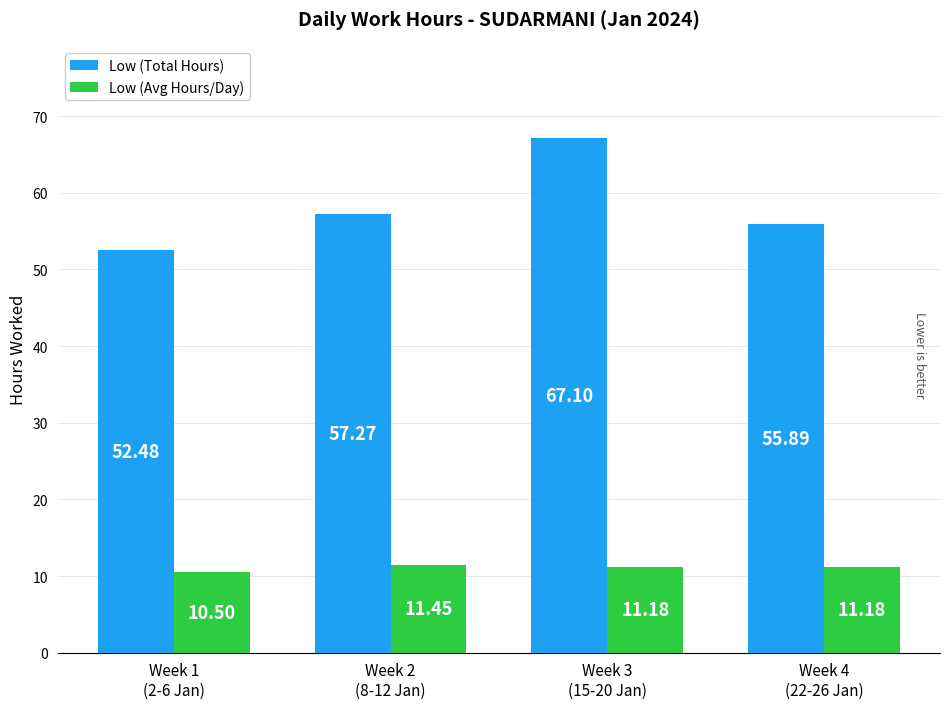

Which series has the largest total across all categories?

Low (Total Hours)